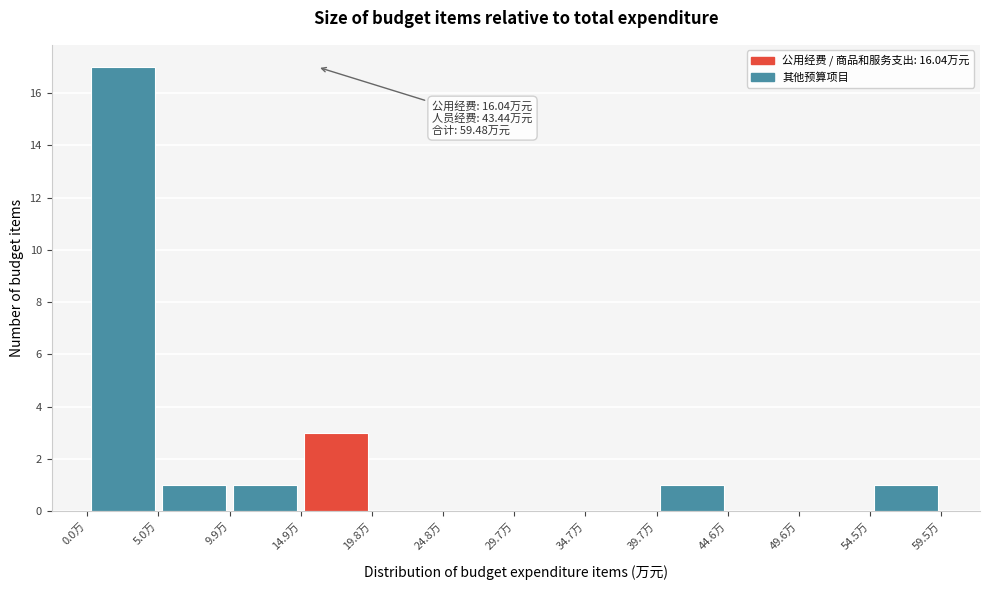

Which range on the x-axis has the tallest bar?

0.0 to 5.0